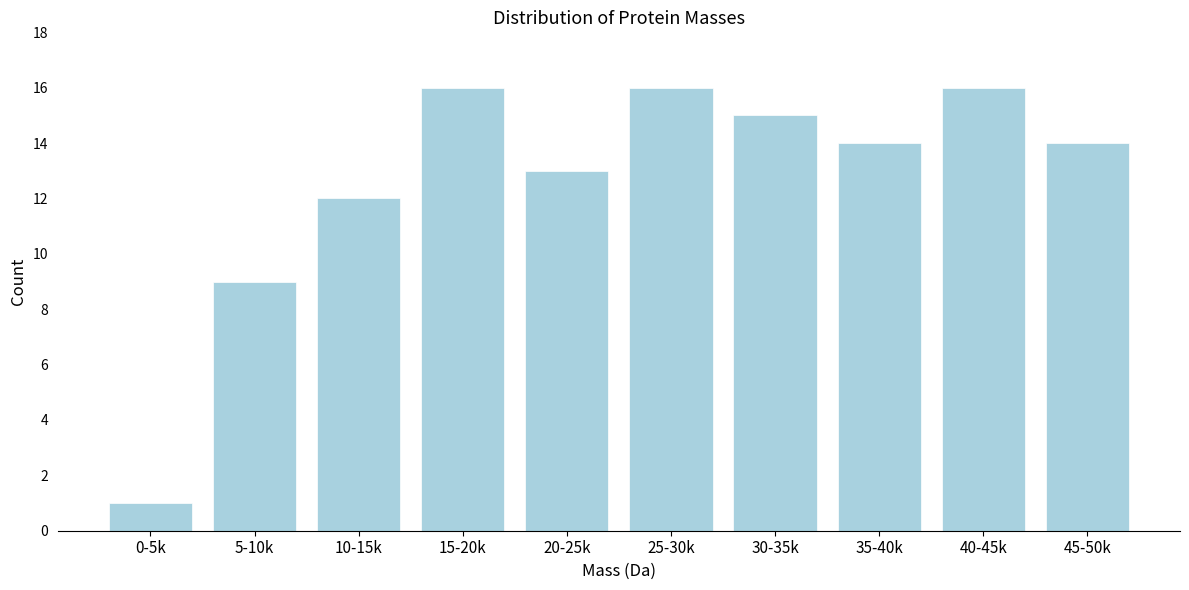

Reading left to right, what are all the values shown in this chart?

1	9	12	16	13	16	15	14	16	14